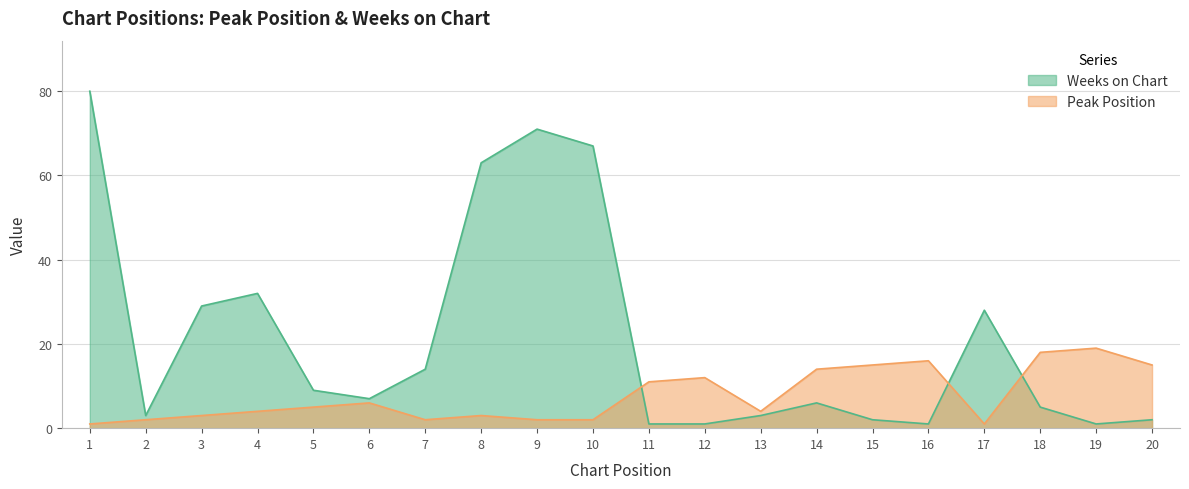

Which series has the largest range (max minus min)?

Weeks on Chart